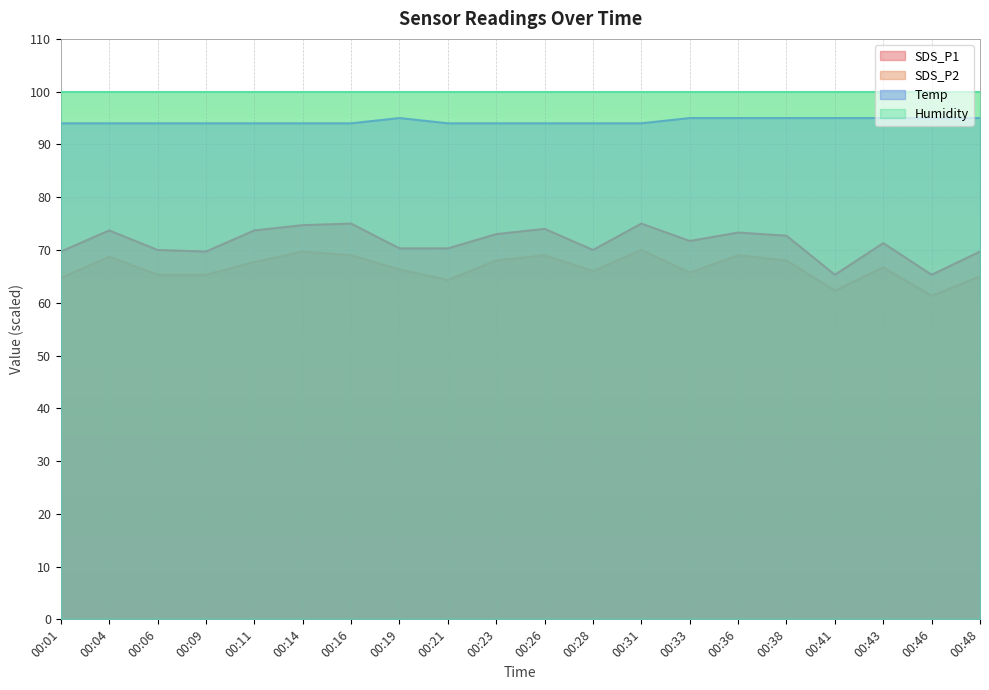

What is the total value across all series at 00:41?

322.5